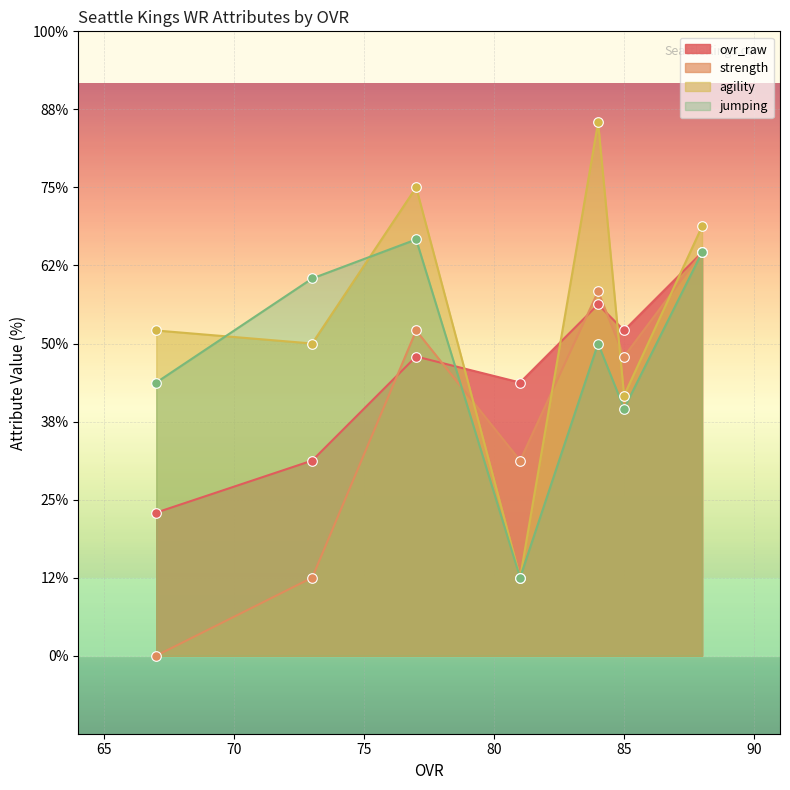

Is the value of strength at Darius Staples greater than the value of agility at Kenbrell Singleton?

No